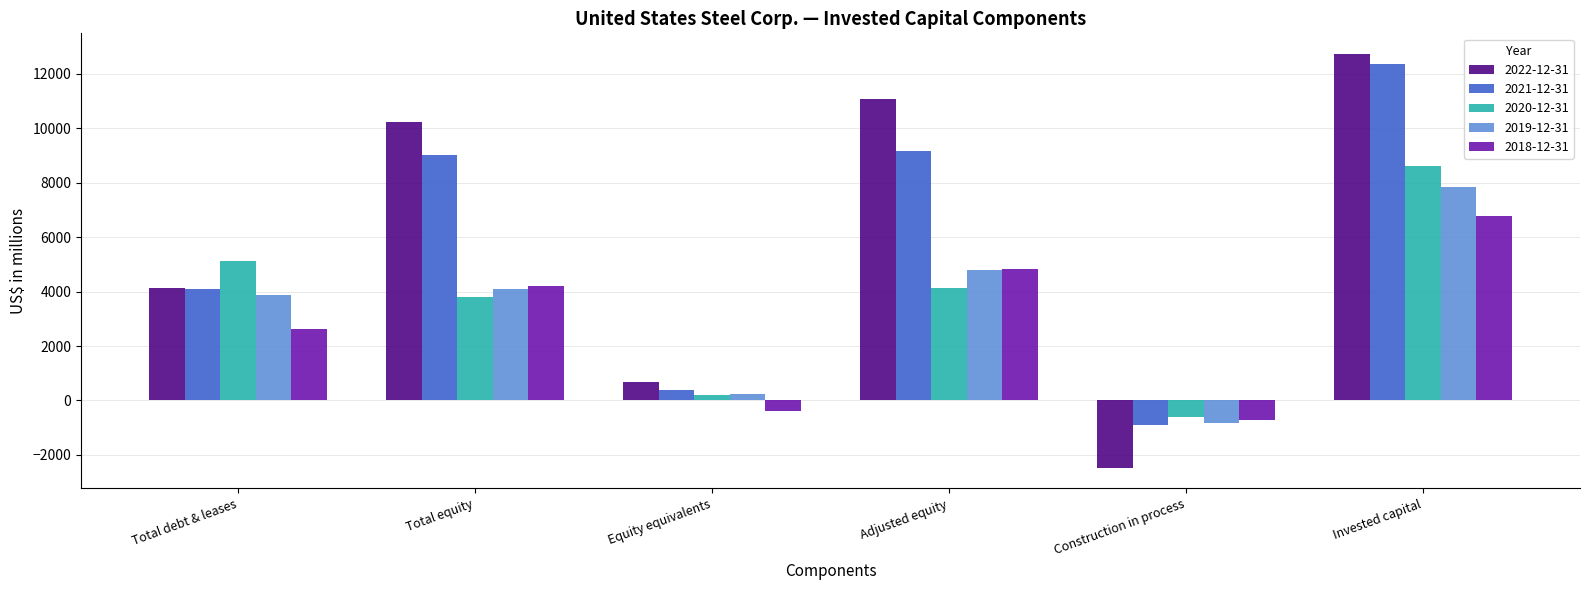

At which category is the sum across all series the highest?

Invested capital